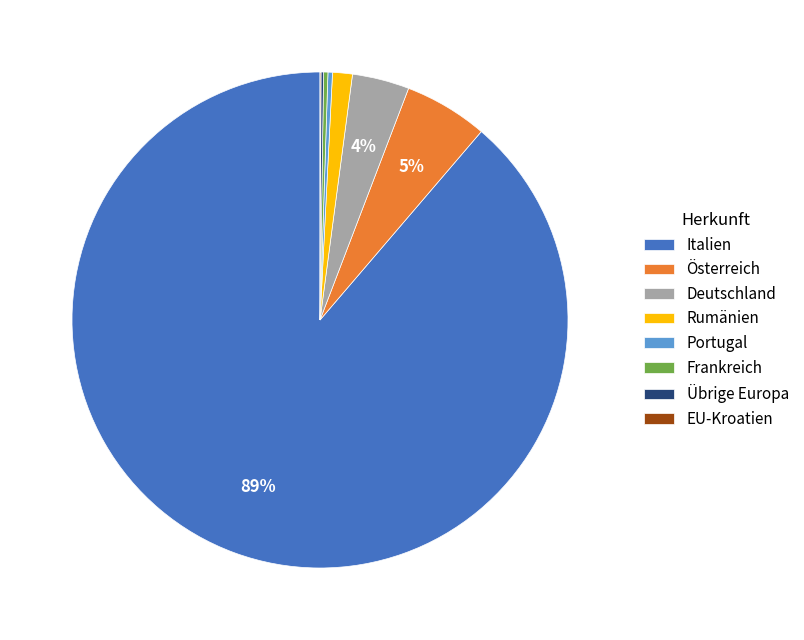

What is the ratio of the value at Deutschland to the value at Portugal?

12.7